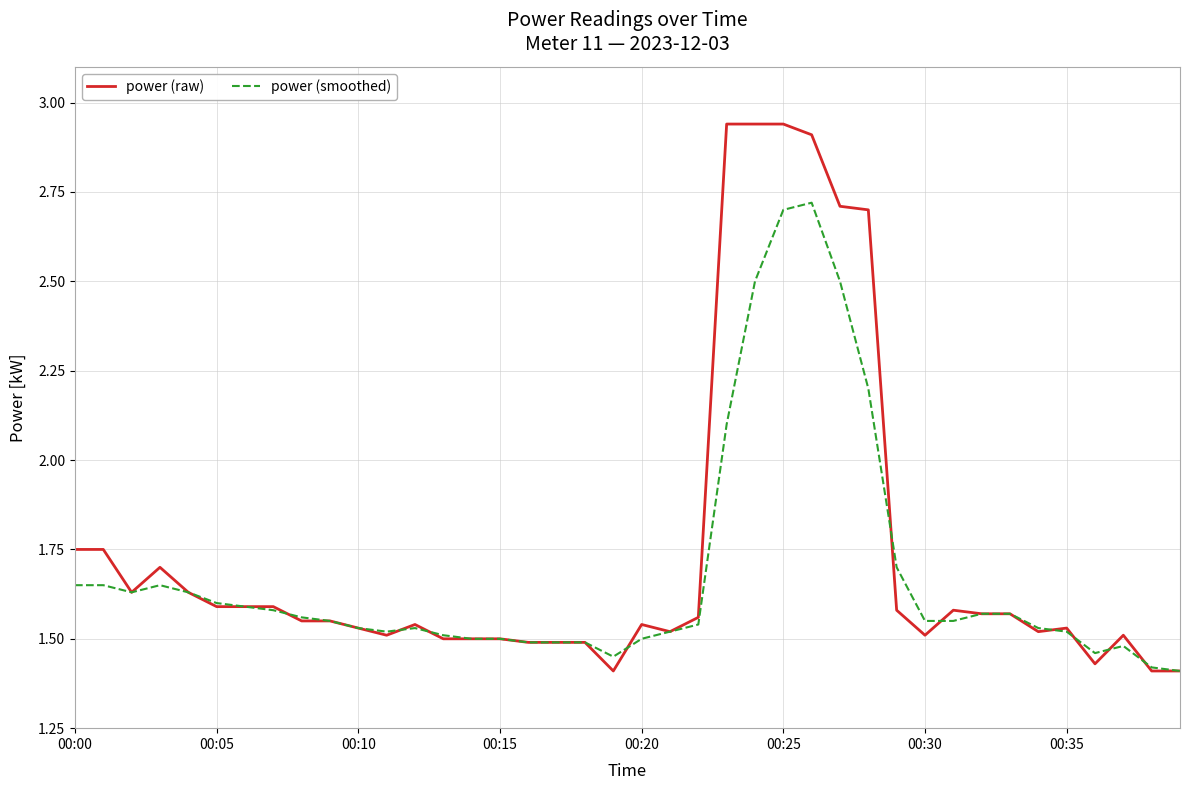

How many lines are shown in the chart?

2